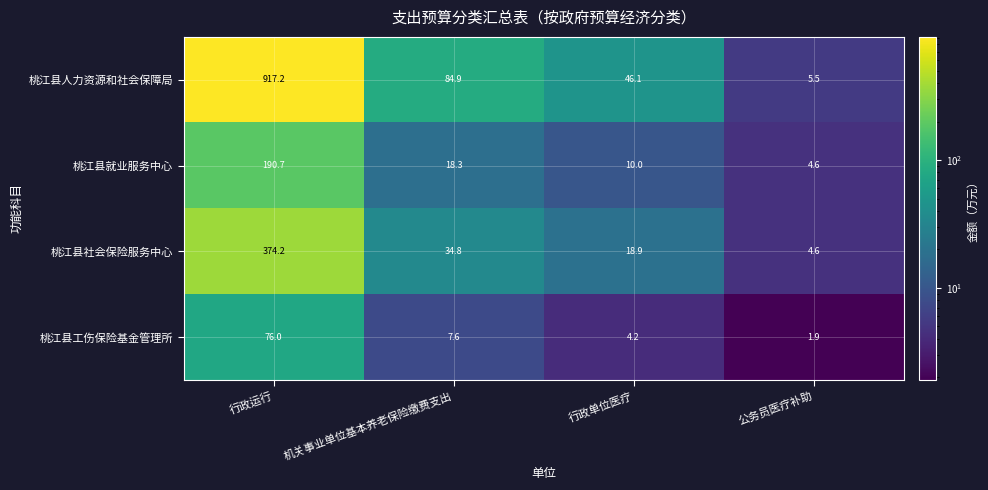

What is the difference between the highest and lowest values at 公务员医疗补助?

3.6